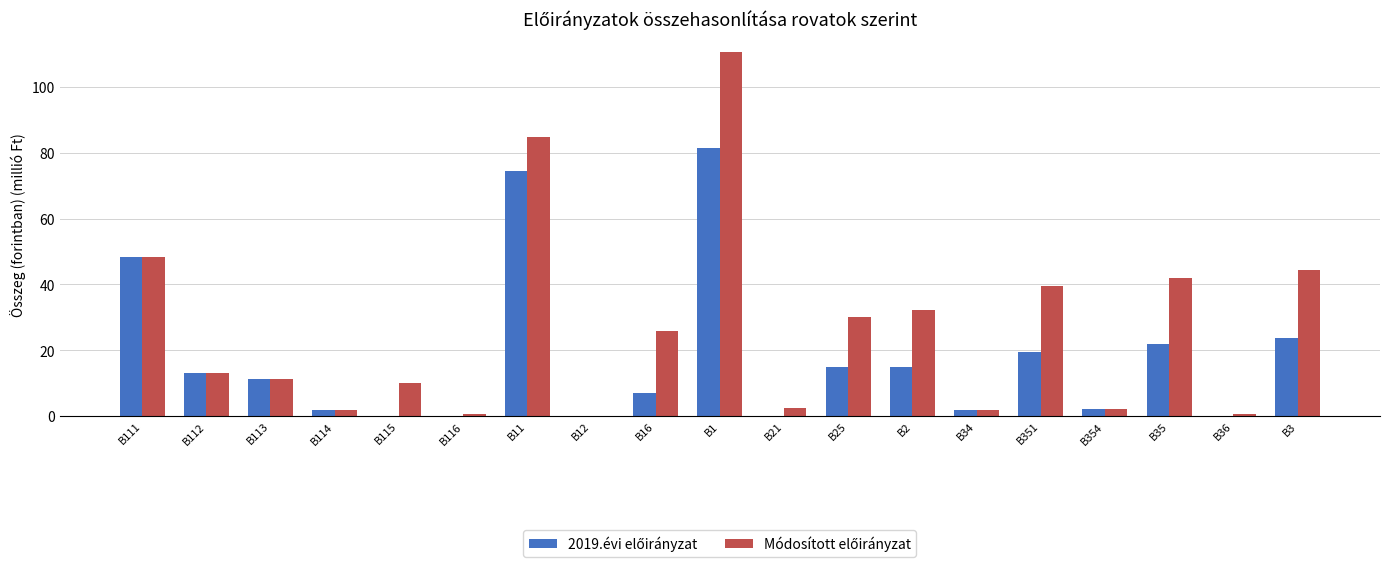

At which category is the sum across all series the highest?

B1